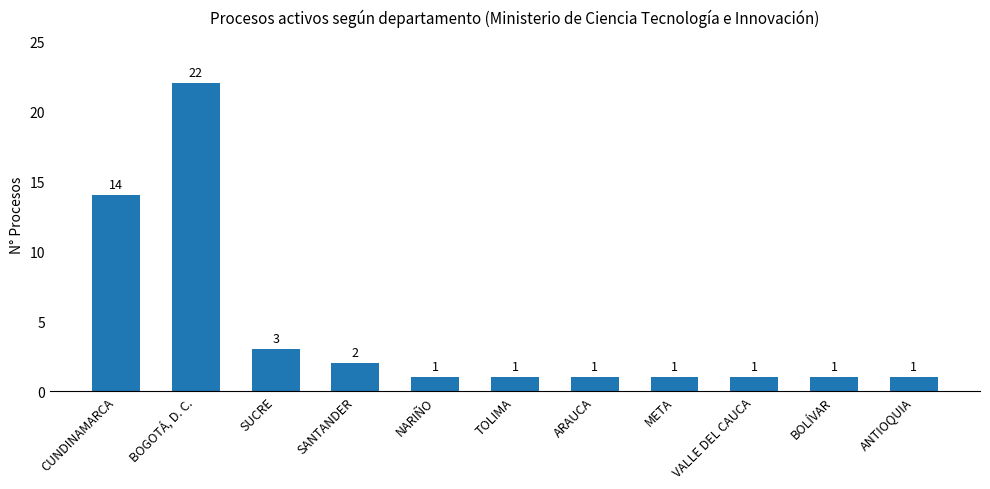

What is the label of the 5th bar from the left?

NARIÑO